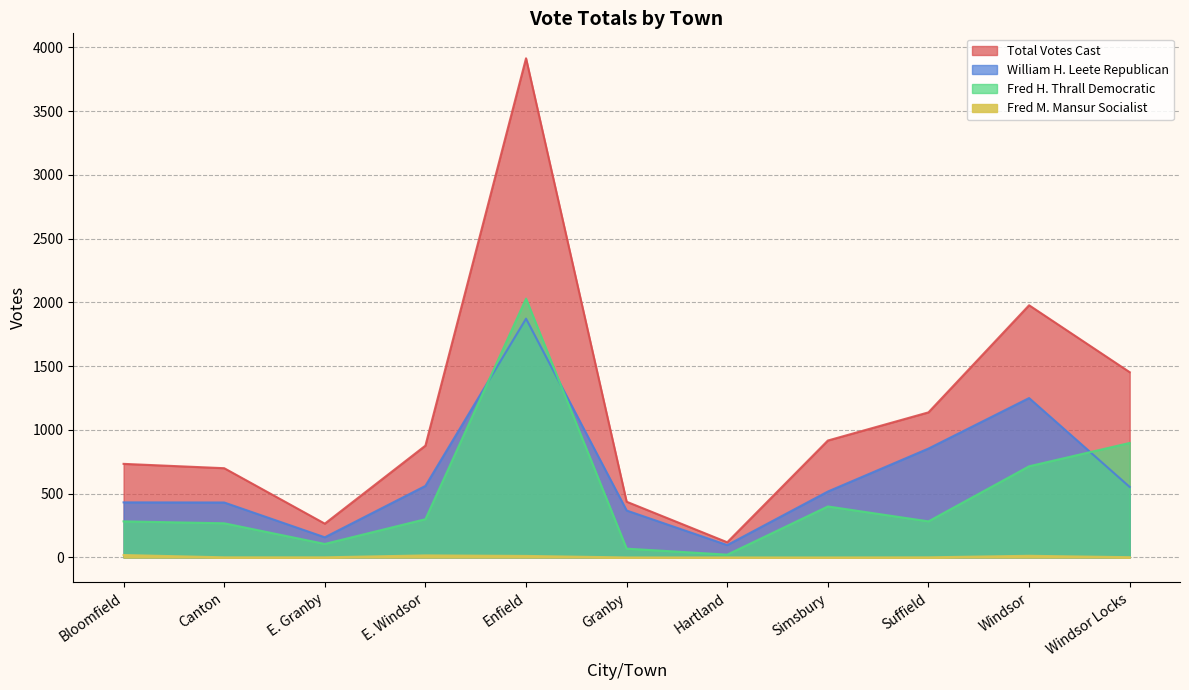

How many lines are shown in the chart?

4